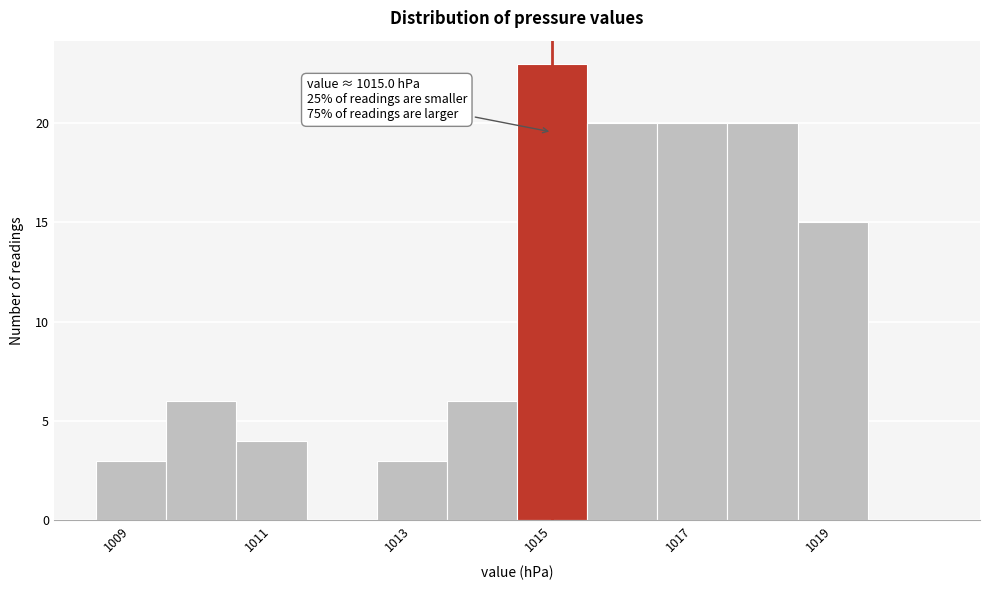

Over which range of the x-axis is the bar tallest?

1014.5 to 1015.5